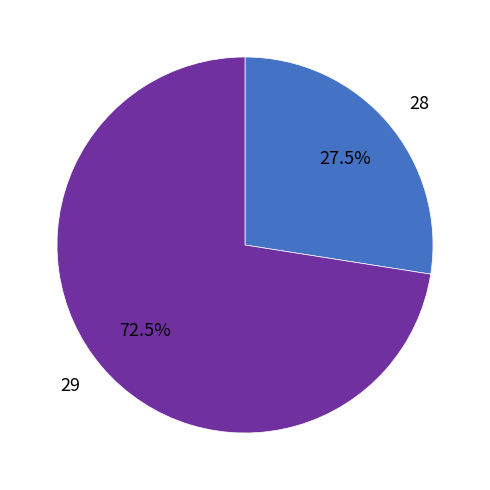

What is the ratio of the value at 28 to the value at 29?

0.4